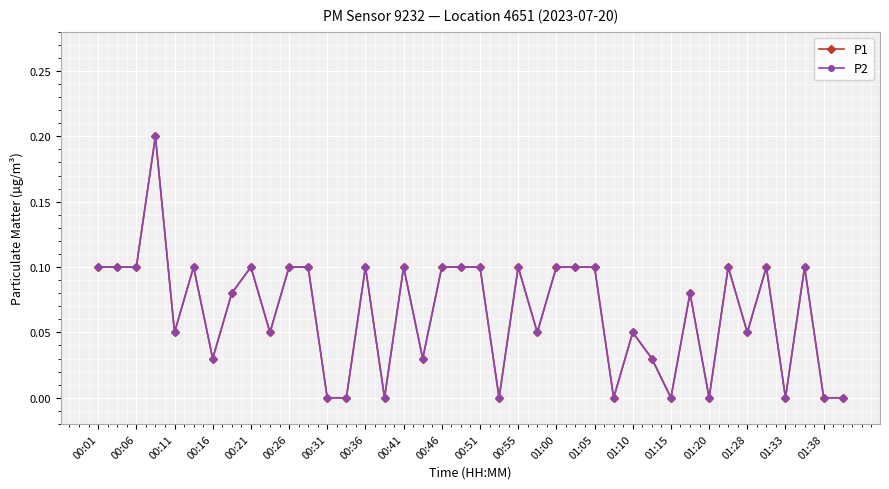

Does the chart have visible grid lines?

Yes